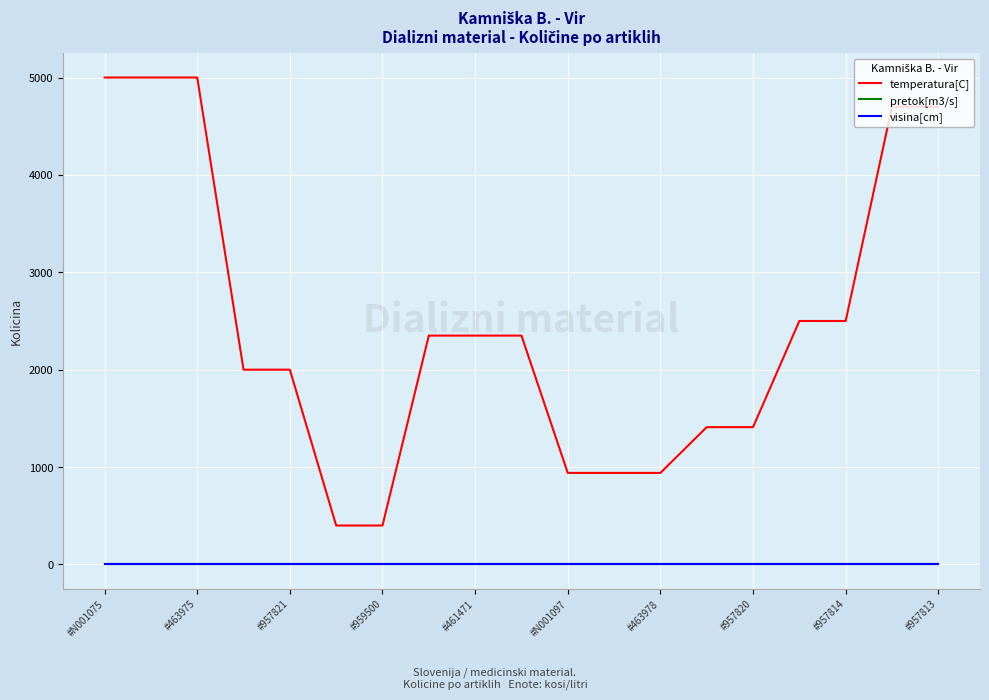

True or false: visina[cm] and pretok[m3/s] intersect in this chart.

False